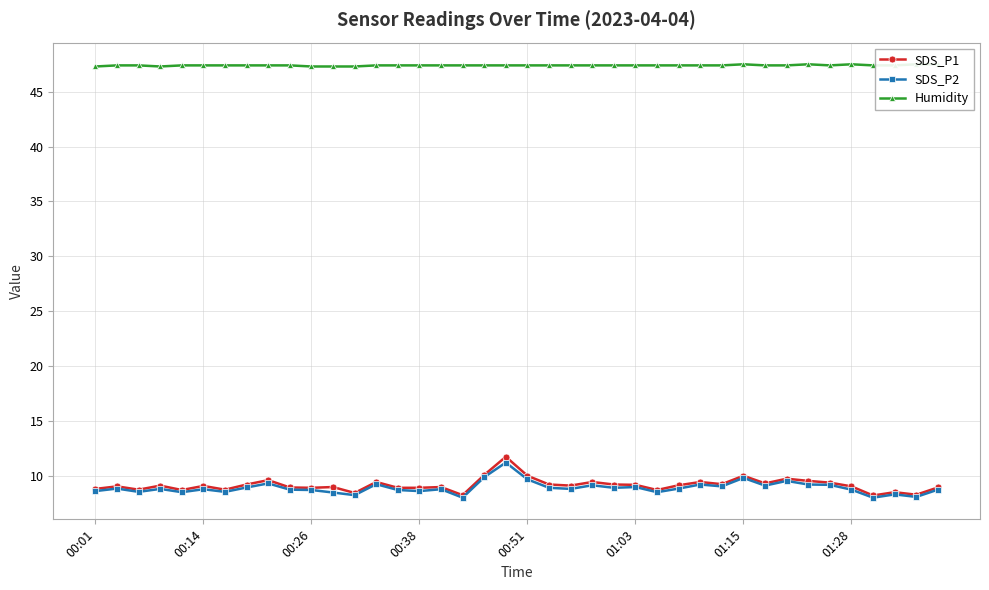

Is this an area chart (filled region under the line)?

No